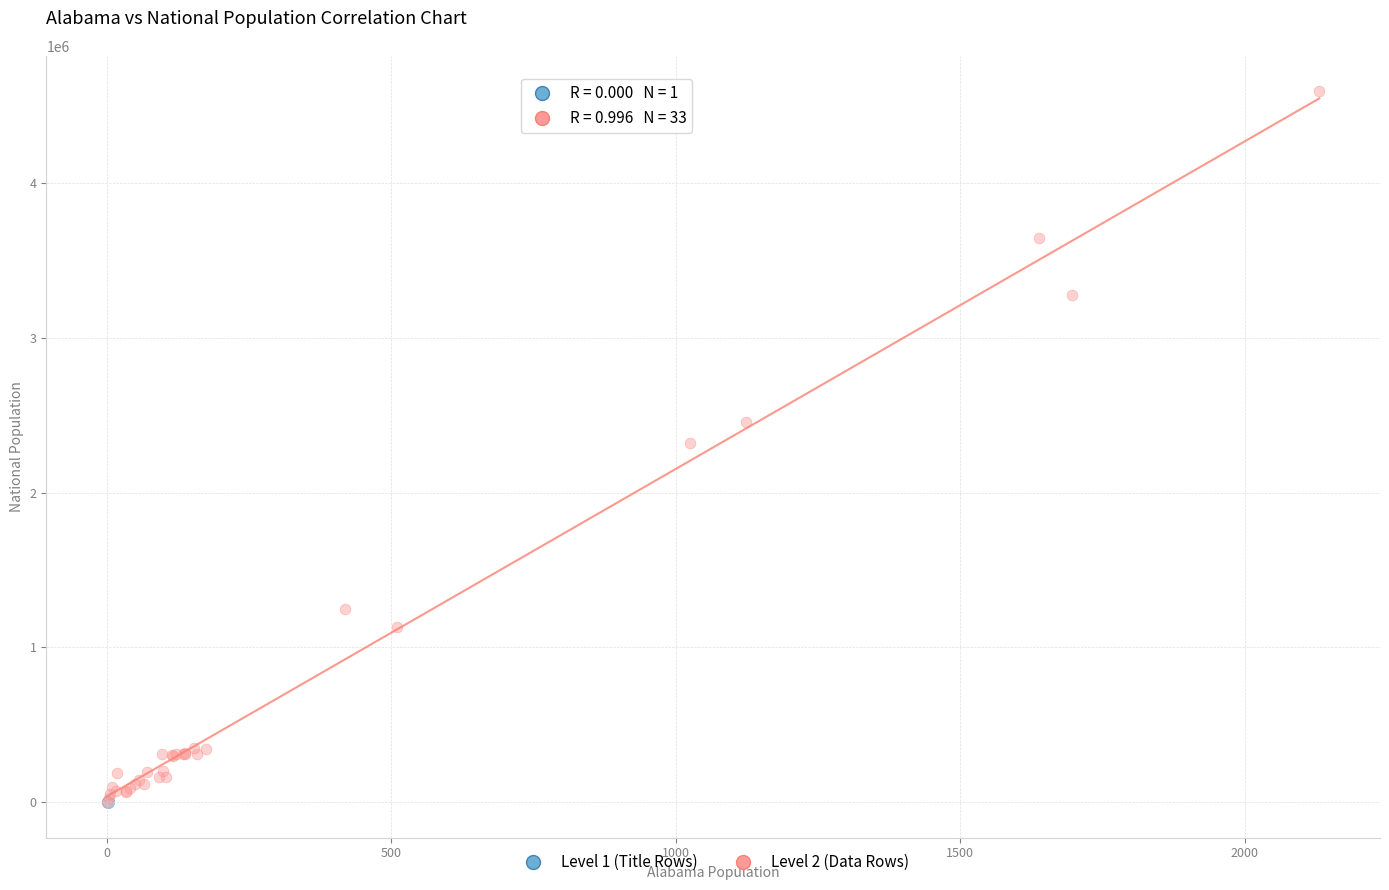

What are all the series names shown in the legend?

Level 1 (Title Rows), Level 2 (Data Rows)